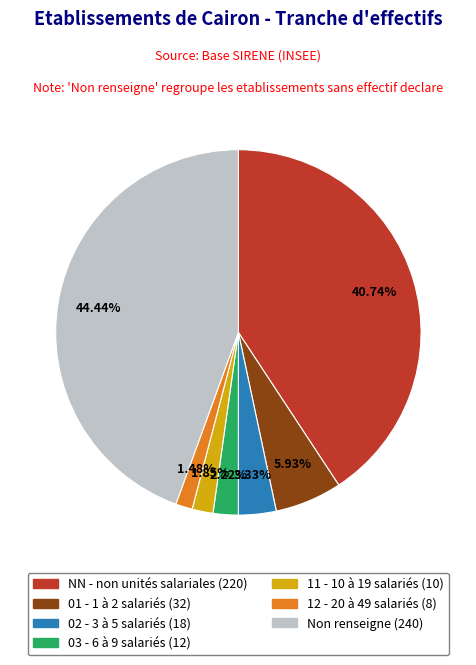

Does any single category account for the majority?

No